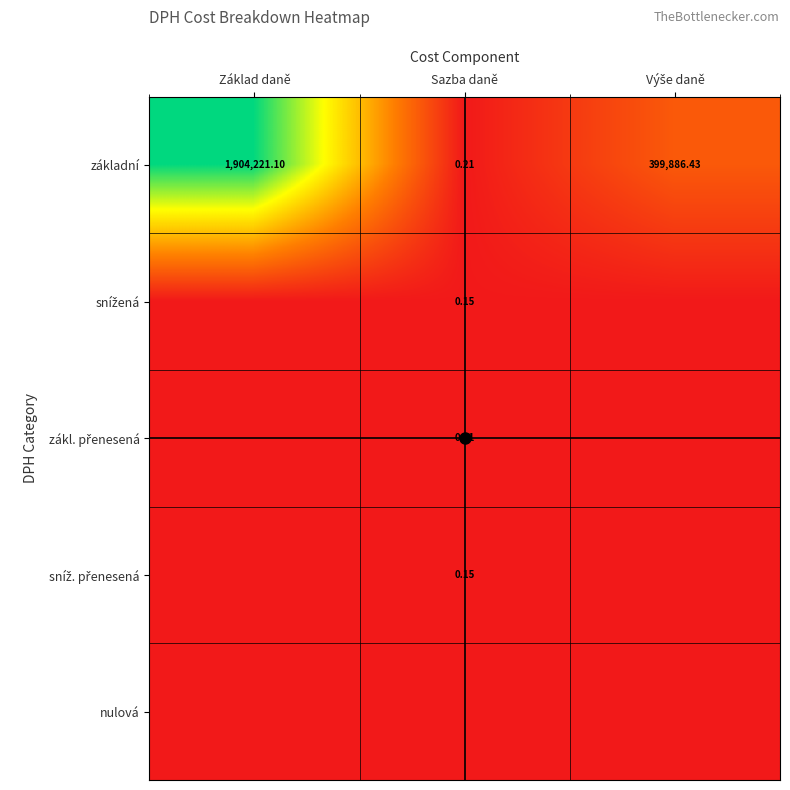

What is the maximum value for zákl. přenesená?

0.2